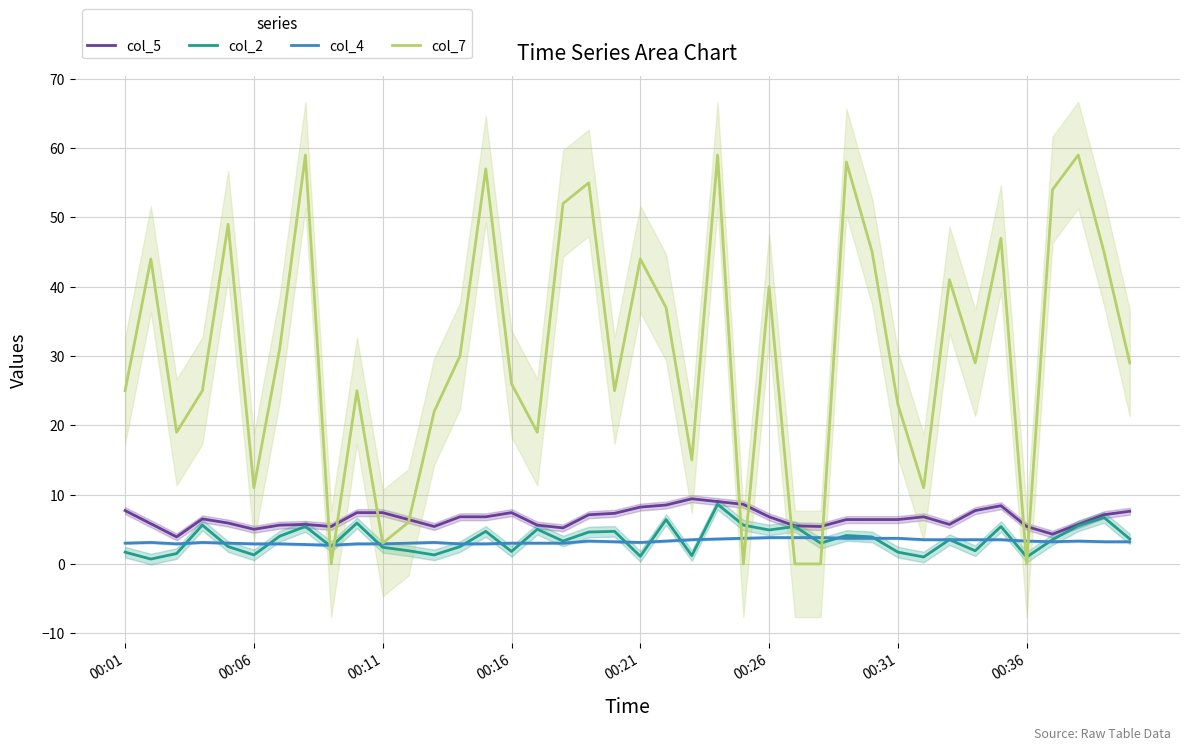

How many lines are shown in the chart?

4